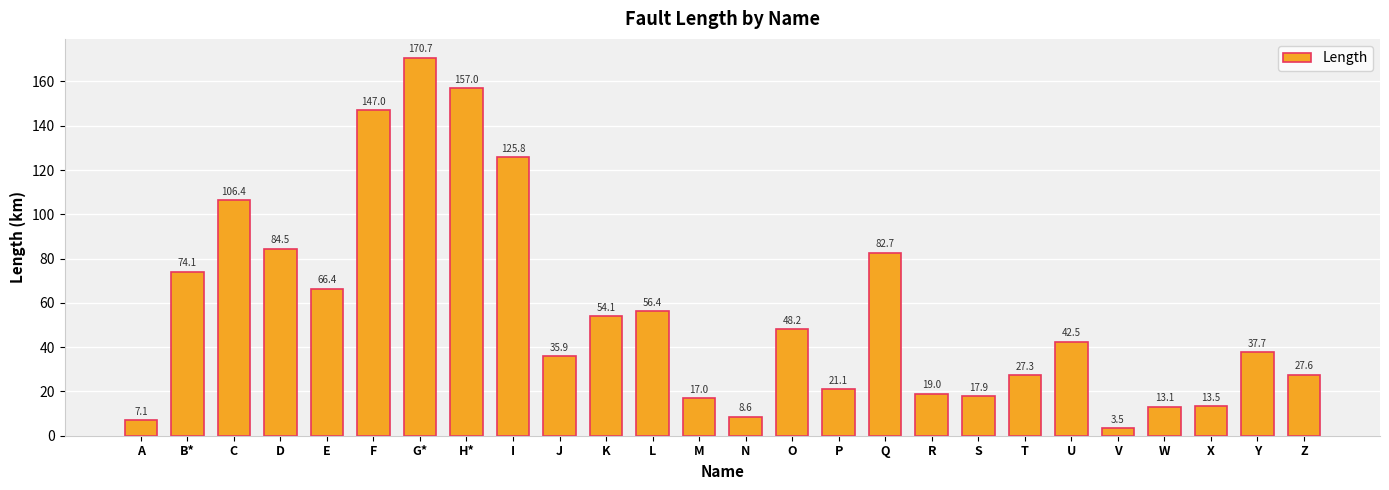

Rank the categories by value from highest to lowest.

G*, H*, F, I, C, D, Q, B*, E, L, K, O, U, Y, J, Z, T, P, R, S, M, X, W, N, A, V